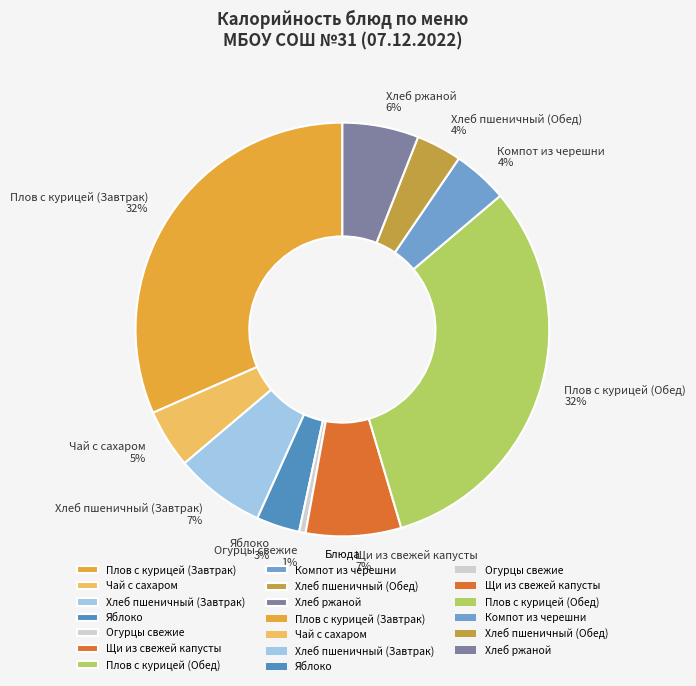

True or false: Плов с курицей (Обед) accounts for 32% of the total.

True